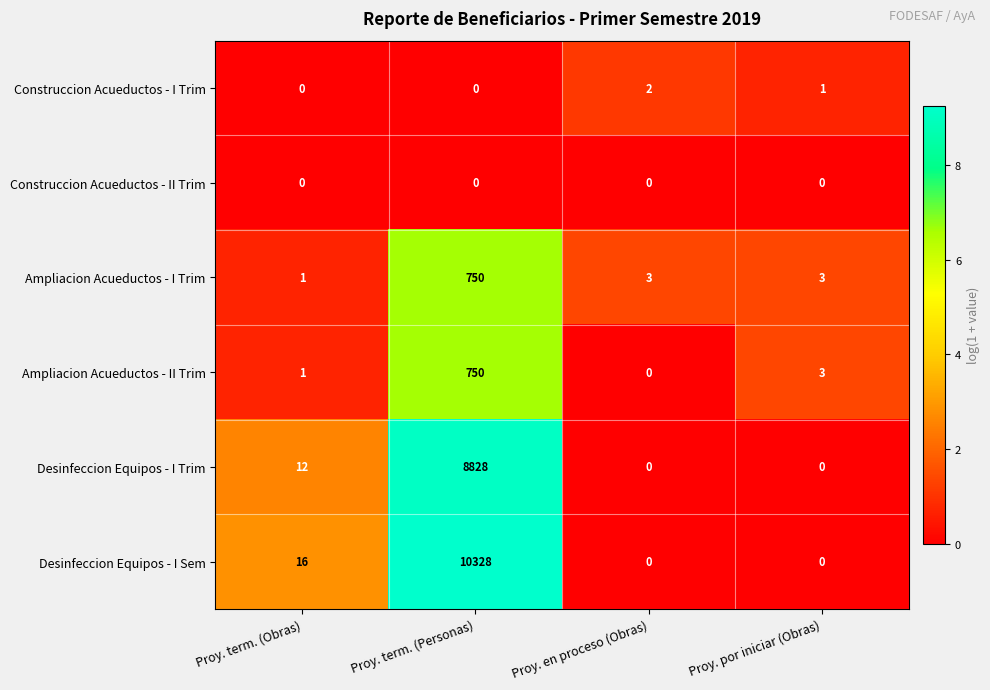

What is the spread (max minus min) of values at Proy. en proceso (Obras)?

3